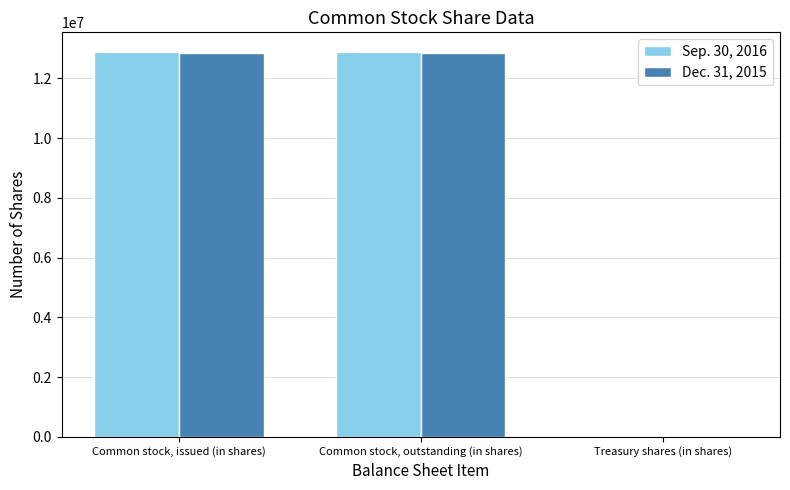

The value of Dec. 31, 2015 at Common stock, outstanding (in shares) is 12838227. True or false?

True